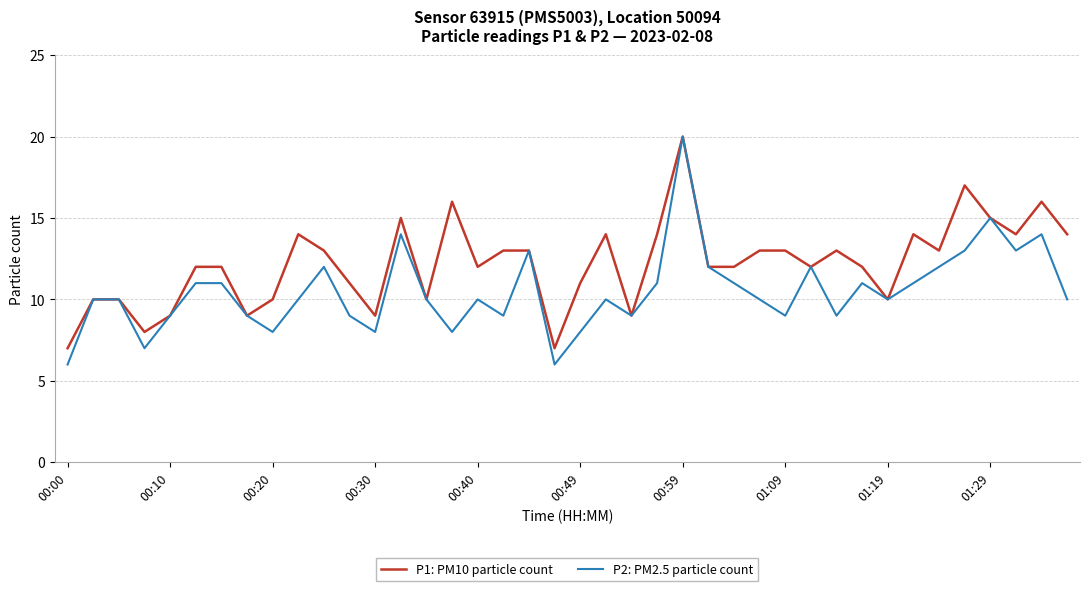

What are all the series names shown in the legend?

P1: PM10 particle count, P2: PM2.5 particle count